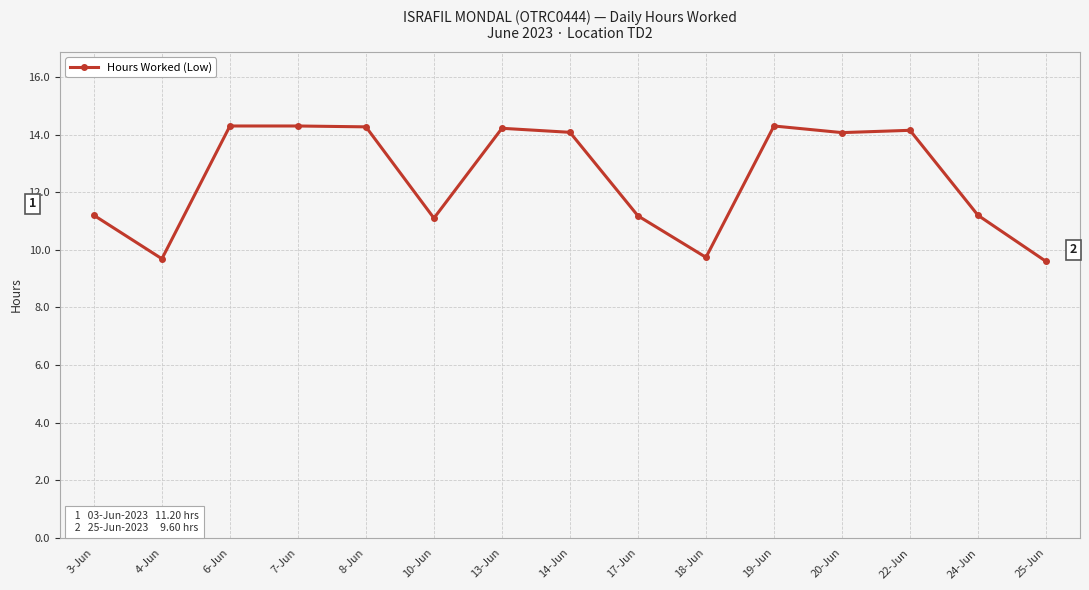

What is the greatest value displayed?

14.3